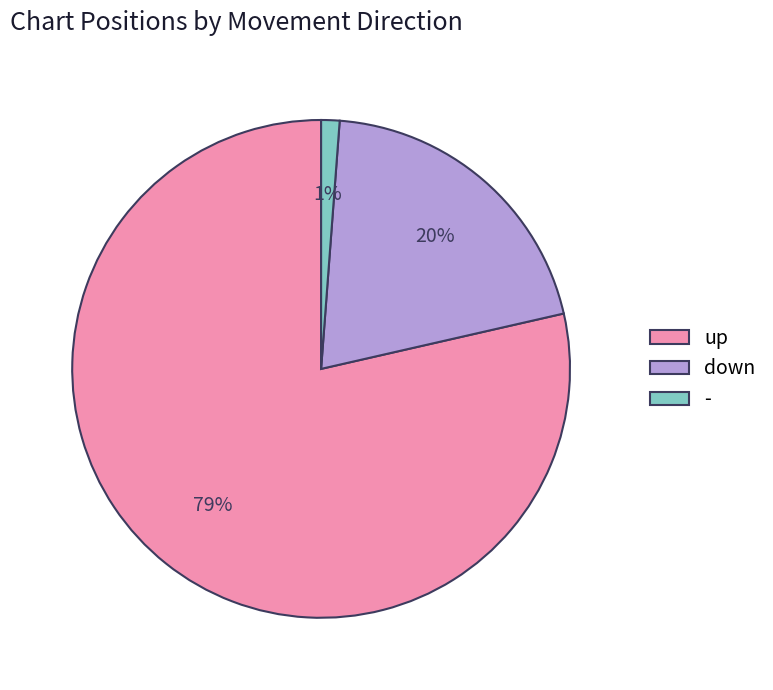

How many segments does this pie chart have?

3